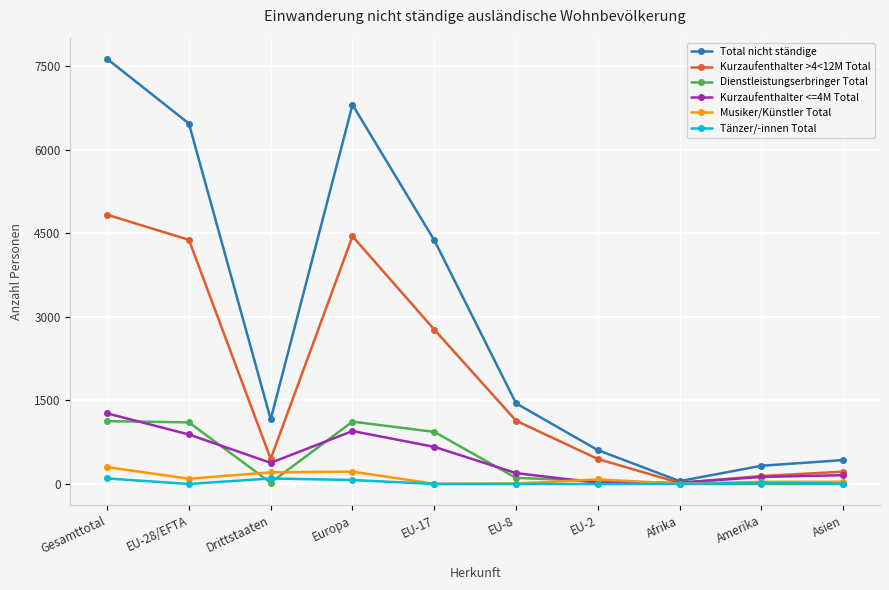

Is this an area chart (filled region under the line)?

No